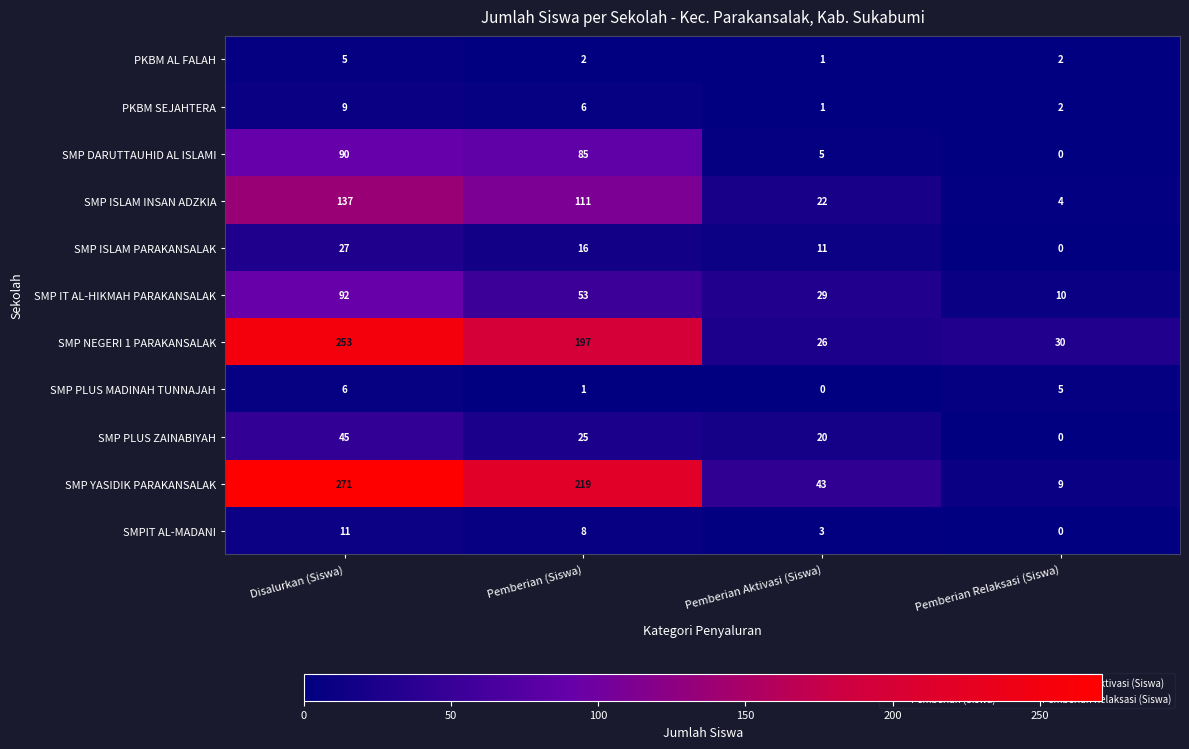

At which label is SMP NEGERI 1 PARAKANSALAK closest to 139?

Pemberian (Siswa)